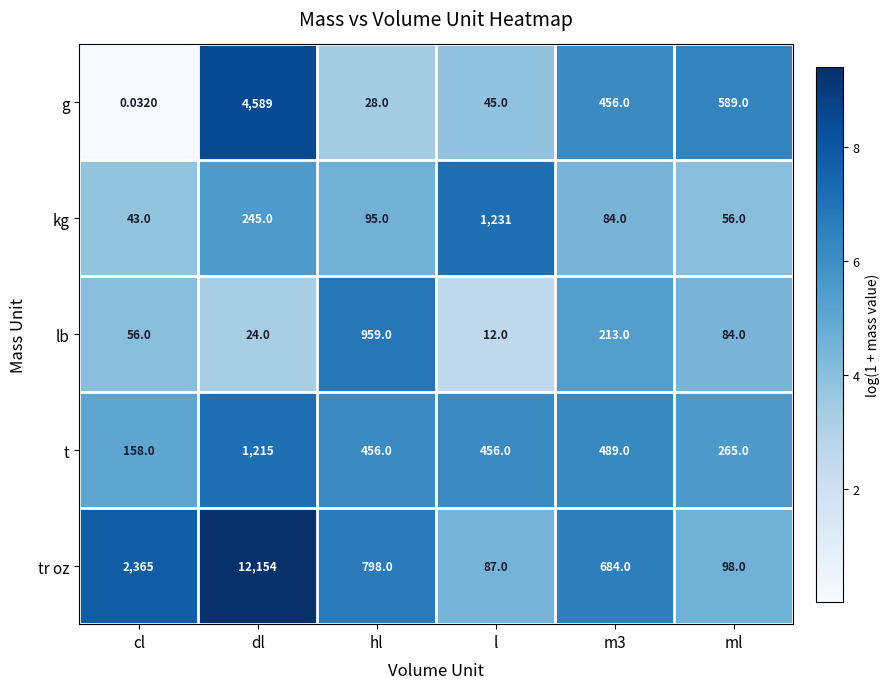

At which label is tr oz closest to 6120?

cl